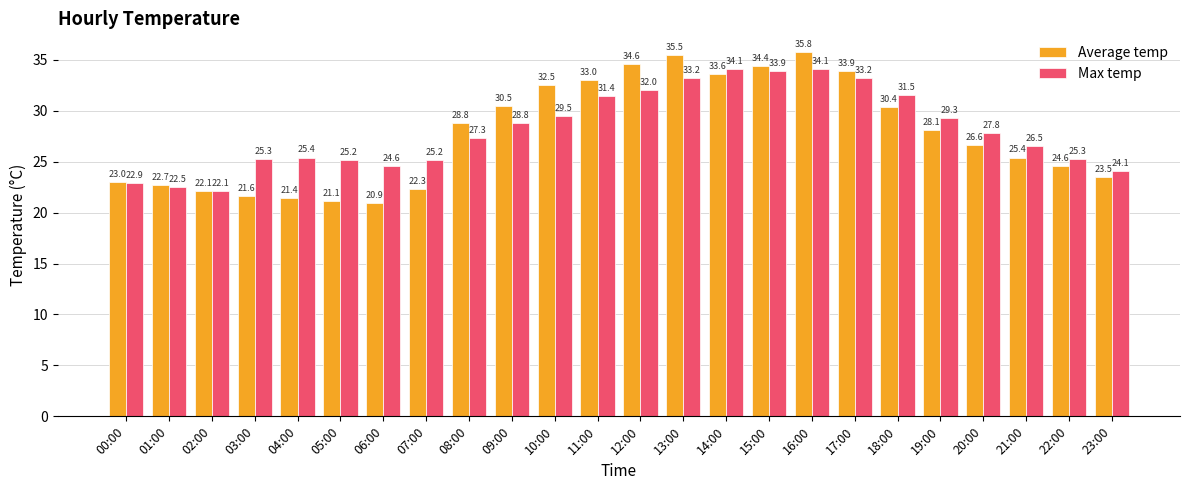

Which series has the largest total across all categories?

Max temp